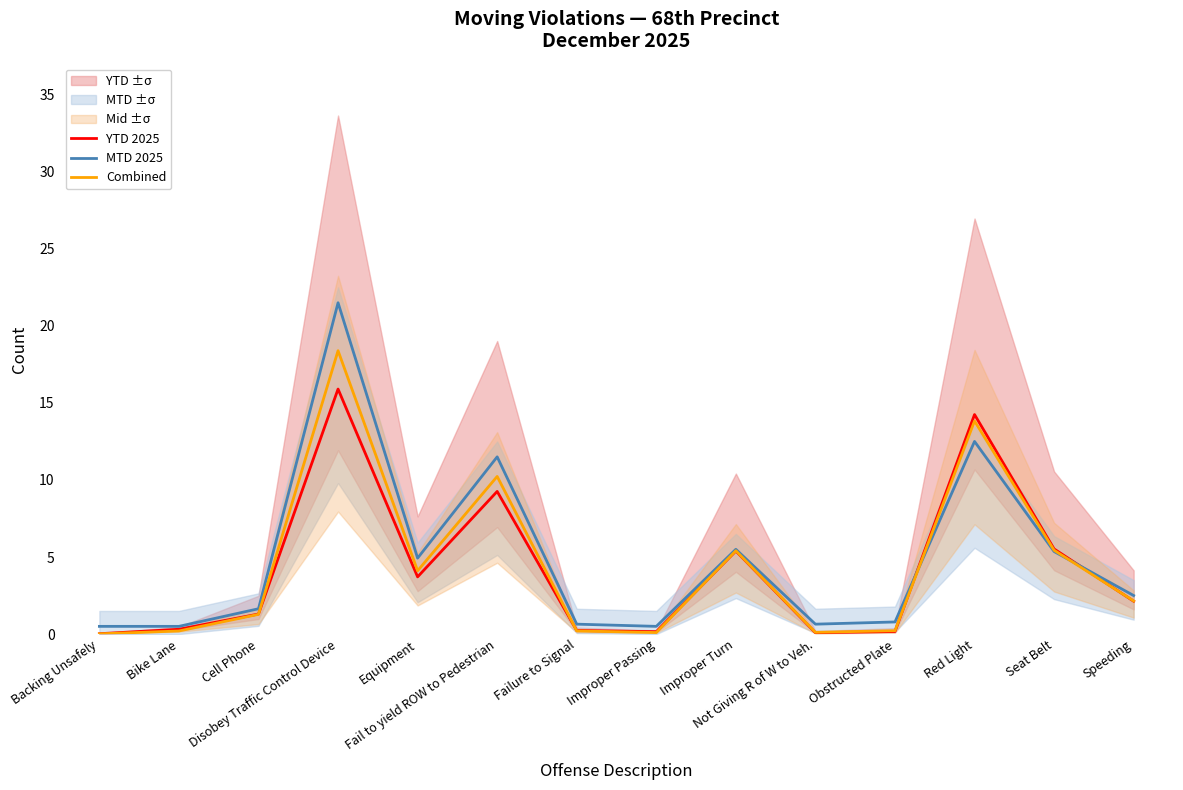

True or false: Combined and YTD 2025 intersect in this chart.

True